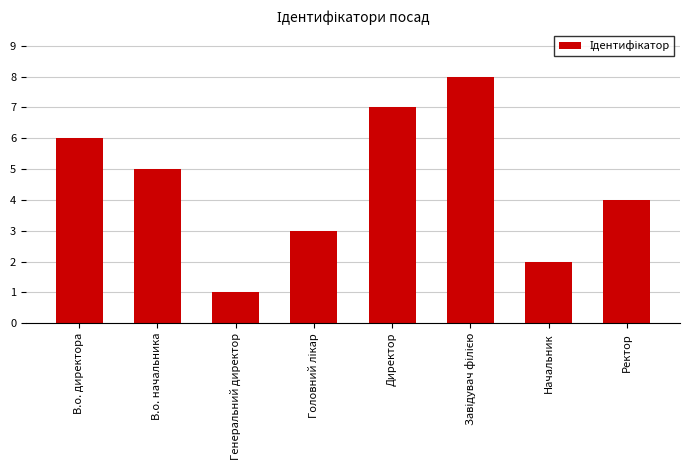

How many series are shown in this chart?

1